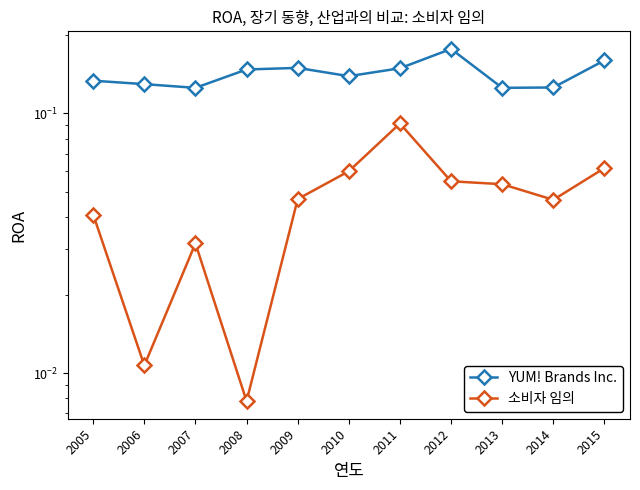

How many lines are shown in the chart?

2